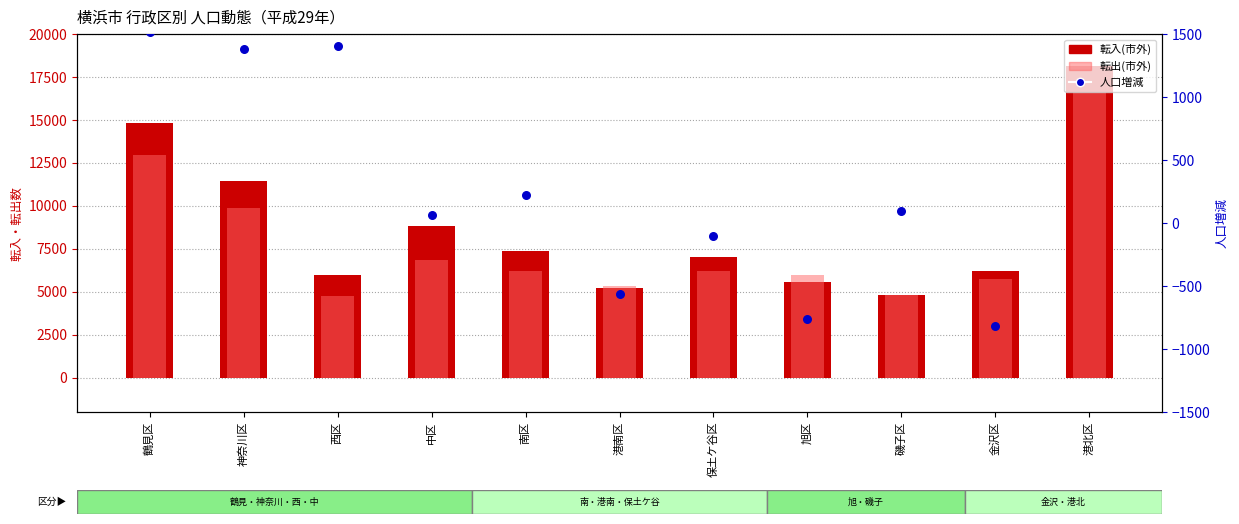

At how many categories does at least one series exceed 16717?

1